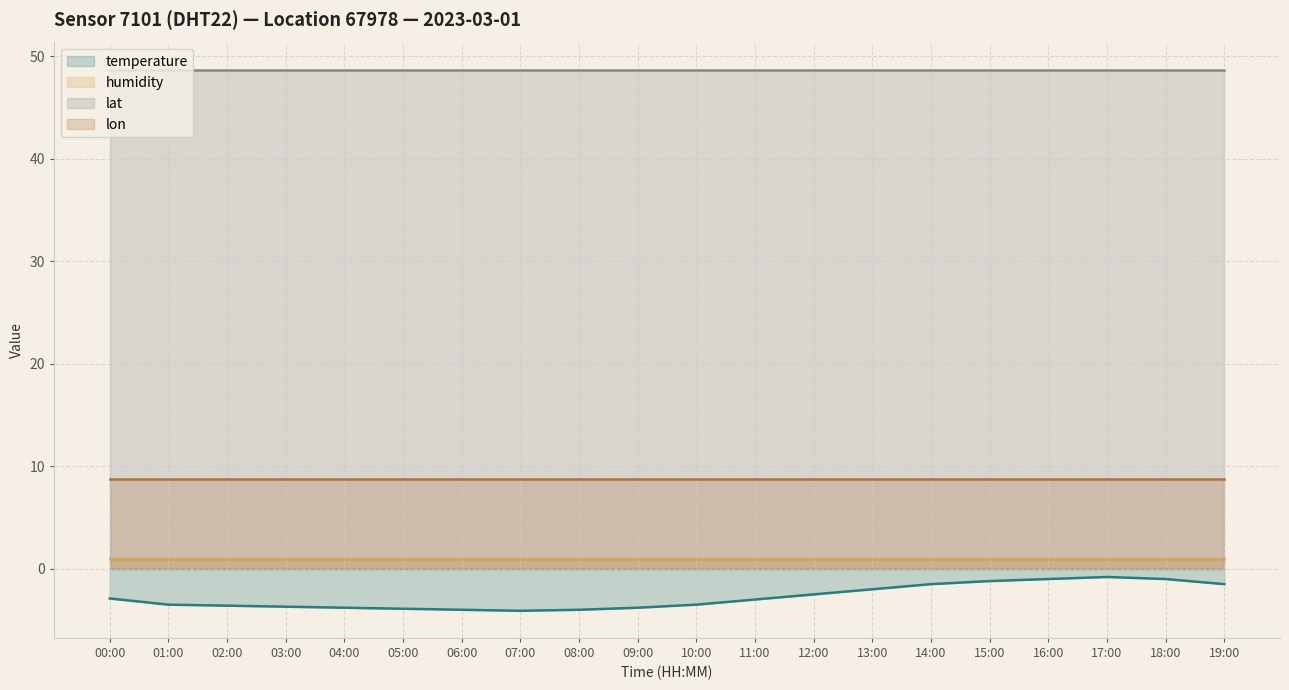

What is the sum of the lat values at 12:00 and 02:00?

97.4